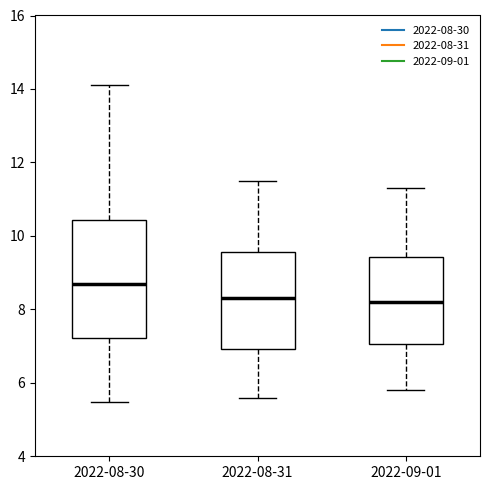

Where does the median line of the box for 2022-08-31 sit on the y-axis? The values are not printed on the chart, so give them approximately, as read against the axis.

8.4